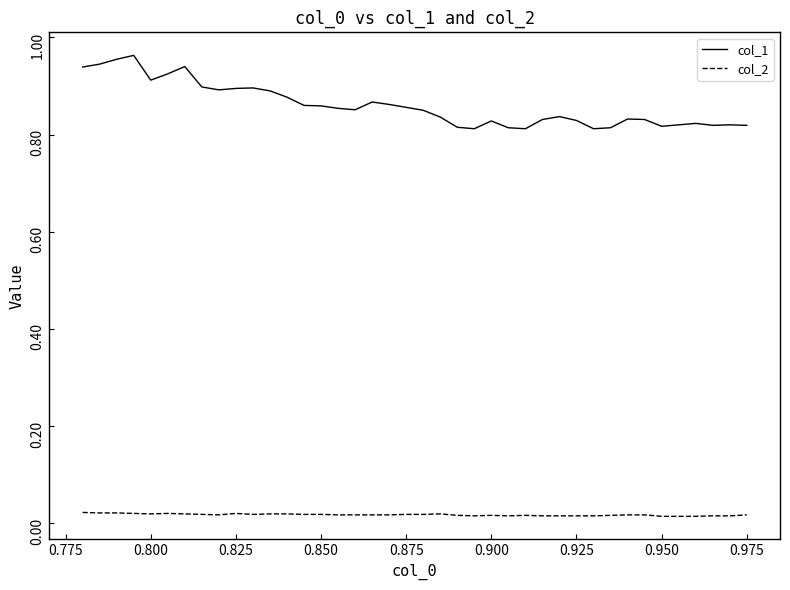

True or false: col_2 and col_1 cross at least once.

False